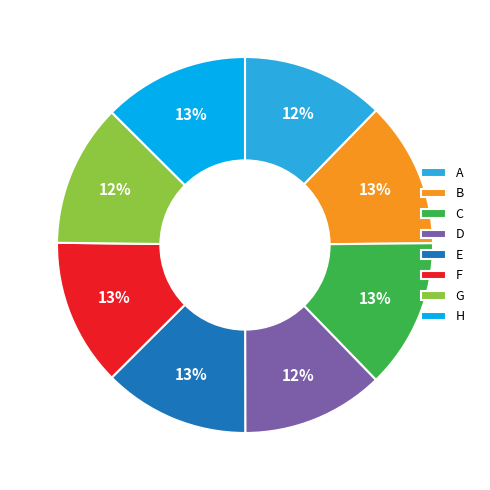

To the nearest percent, what is the combined percentage of D and C?

25%